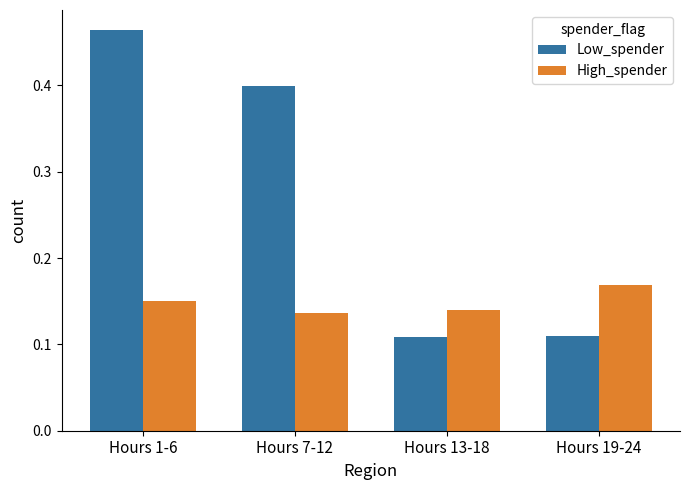

Which category has the highest value in the Low_spender series?

Hours 1-6